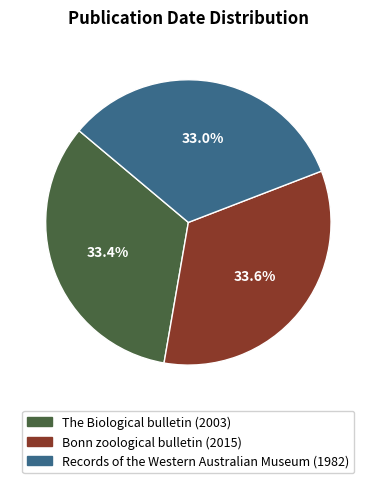

Does any single category account for the majority?

No